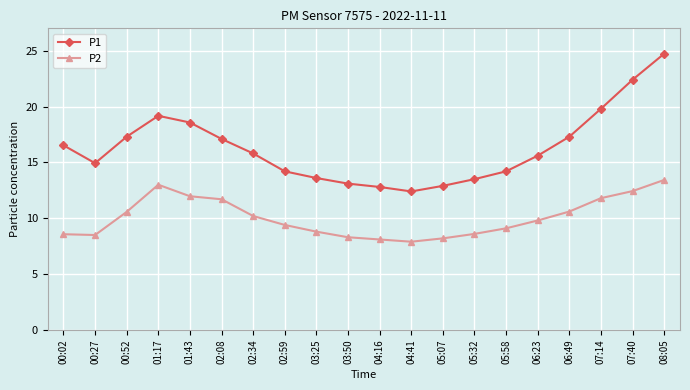

What position from the left is 05:58?

15